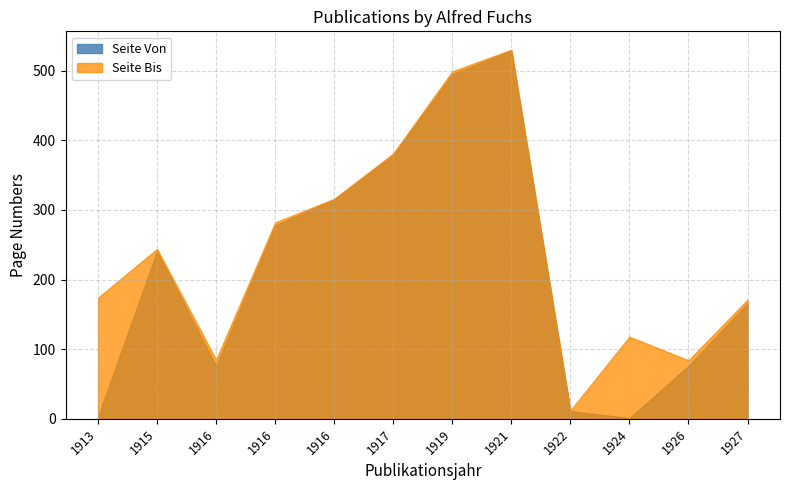

What is the average value of the Seite Bis series?

241